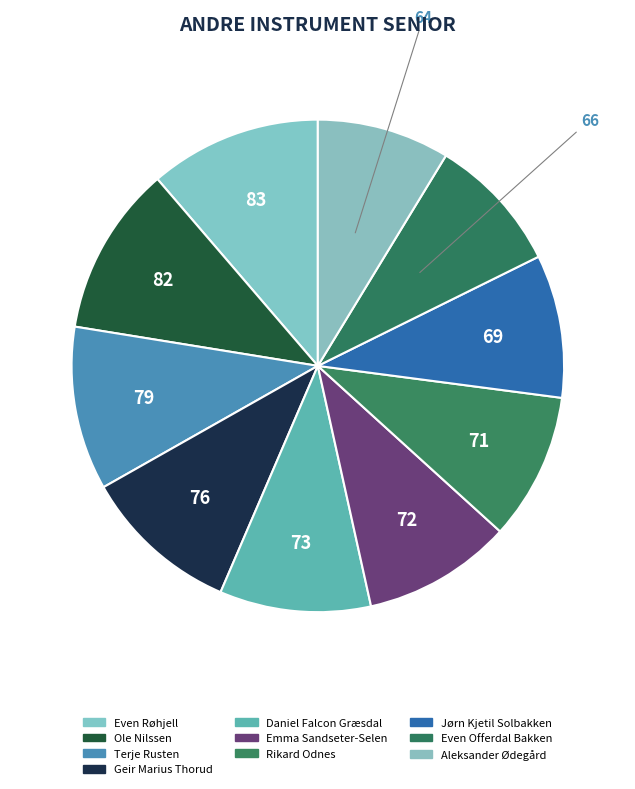

Does Aleksander Ødegård account for over 50% of the chart?

No